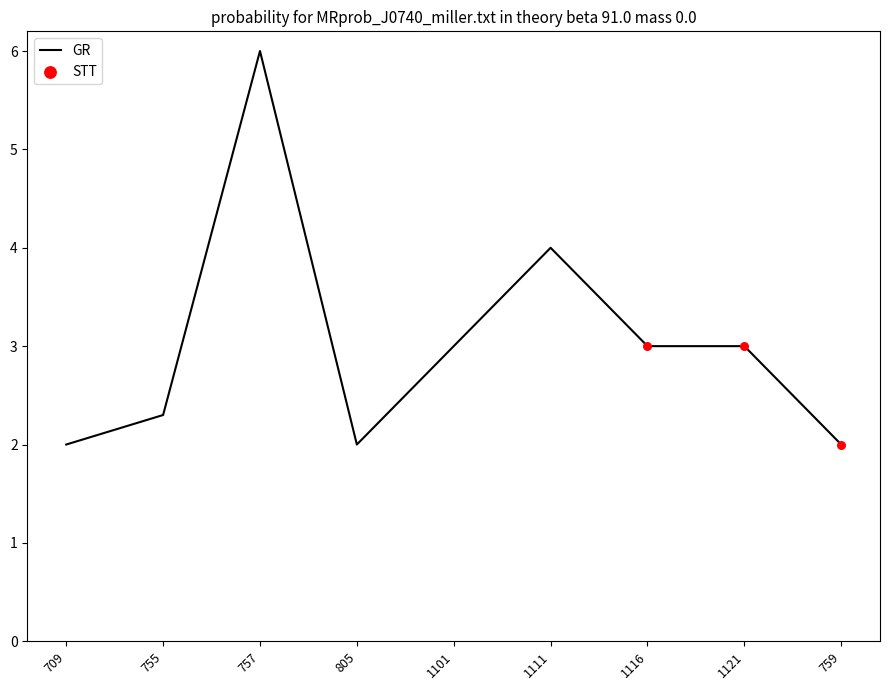

Approximately how many times larger is the value at 1111 compared to 755?

1.7